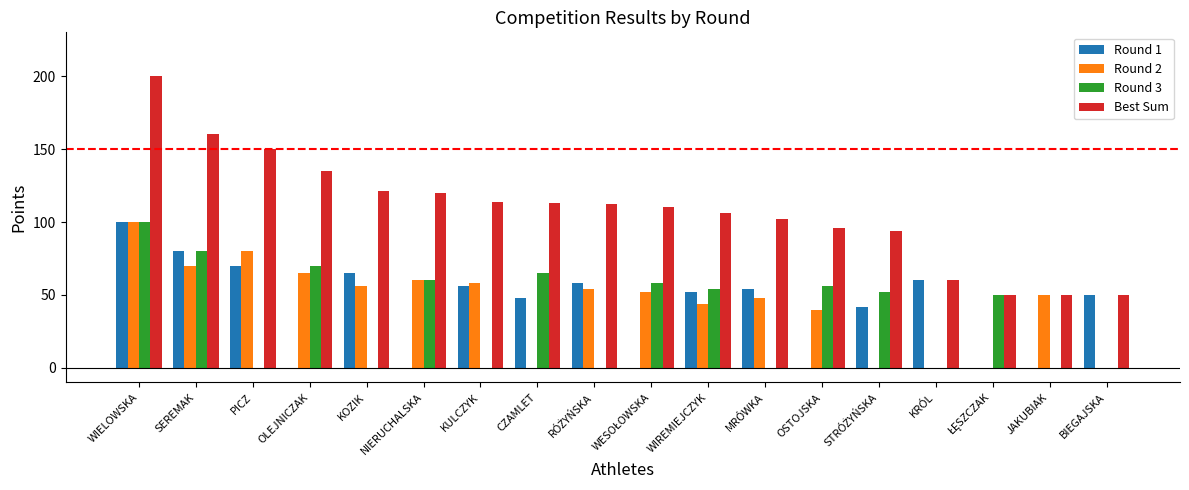

Which series changed the most between WIELOWSKA and BIEGAJSKA?

Best Sum